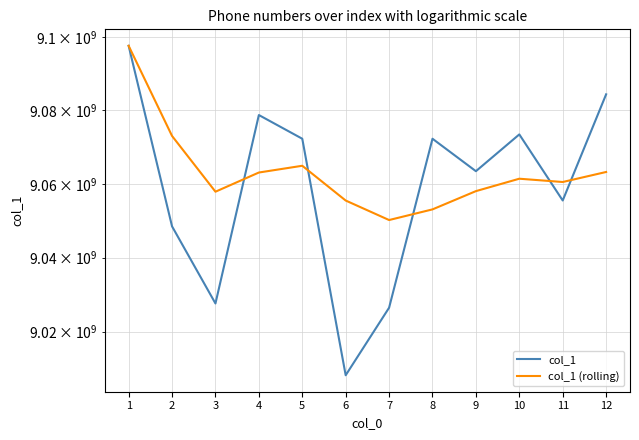

What are all the series names shown in the legend?

col_1, col_1 (rolling)